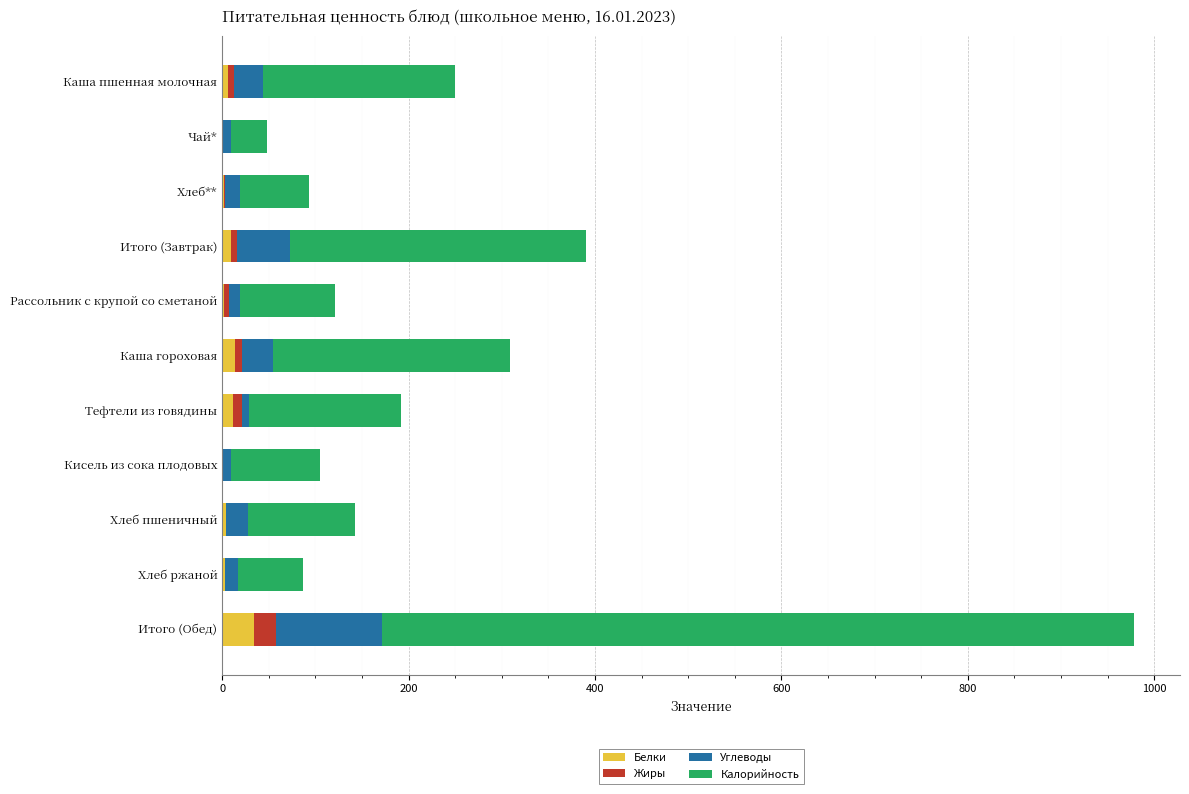

At which category is the sum across all series the highest?

Итого (Обед)